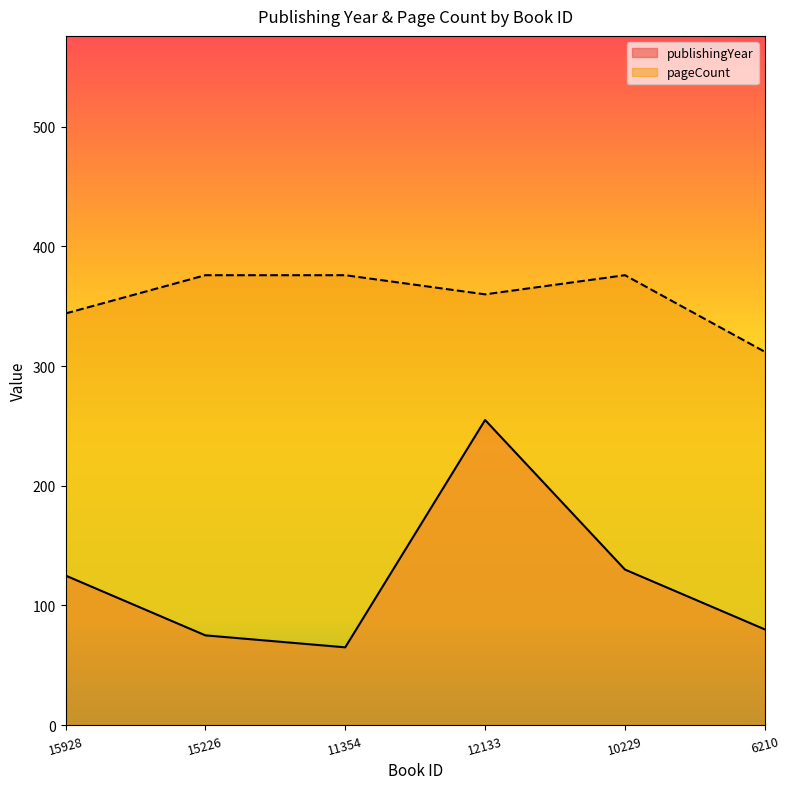

What is the label of the 3rd point from the right?

12133